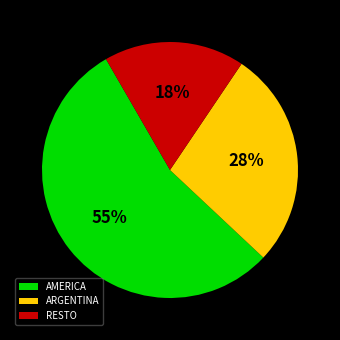

What is the largest slice in the pie chart?

AMERICA